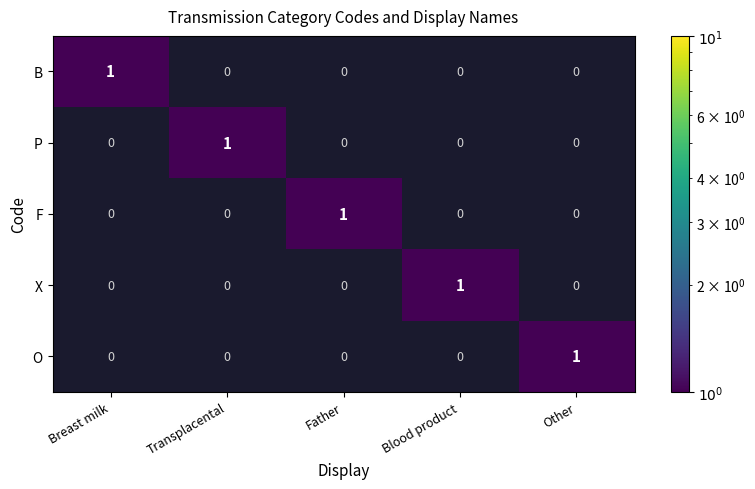

The F series shows 0 at Breast milk. True or false?

True